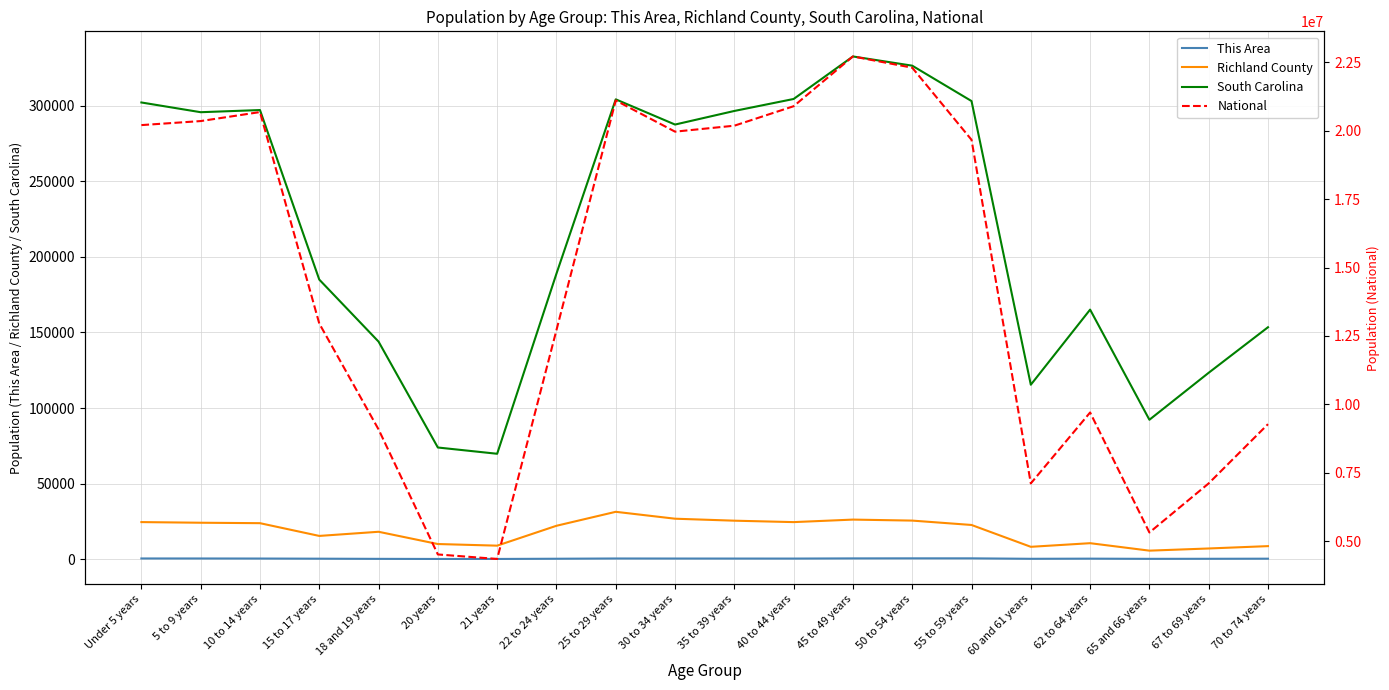

What are all the series names shown in the legend?

This Area, Richland County, South Carolina, National